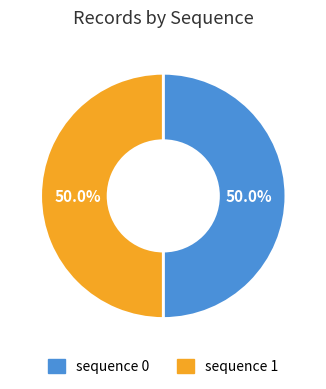

How many segments does this pie chart have?

2